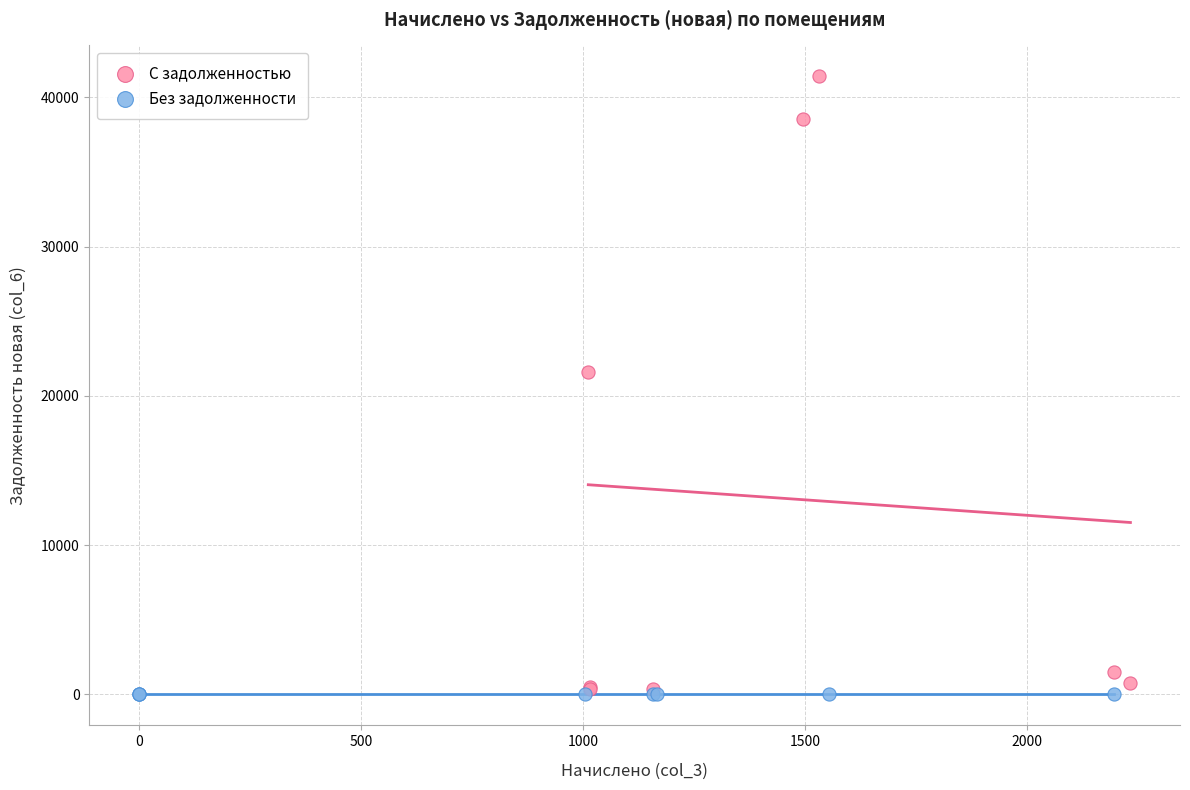

Which series contains the highest Y value?

С задолженностью